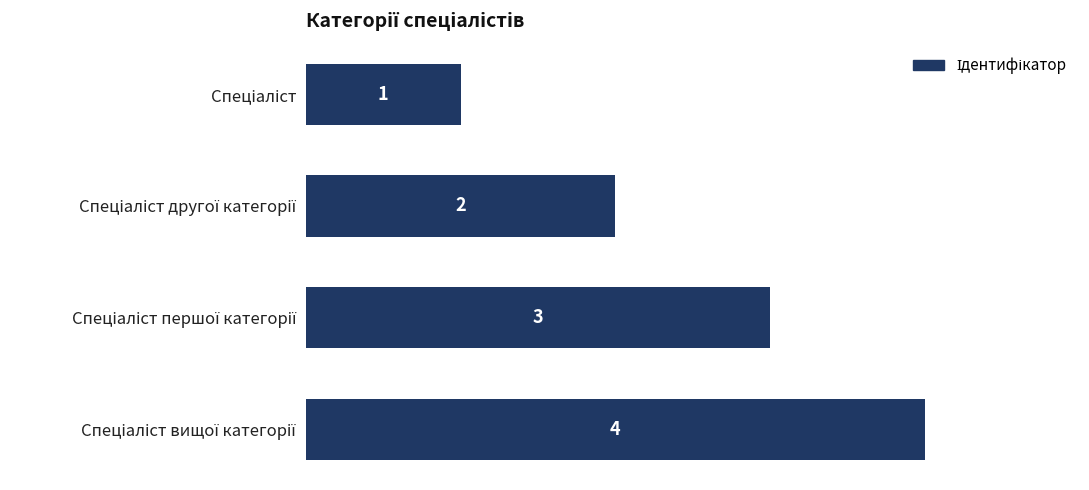

Does the chart contain any negative values?

No